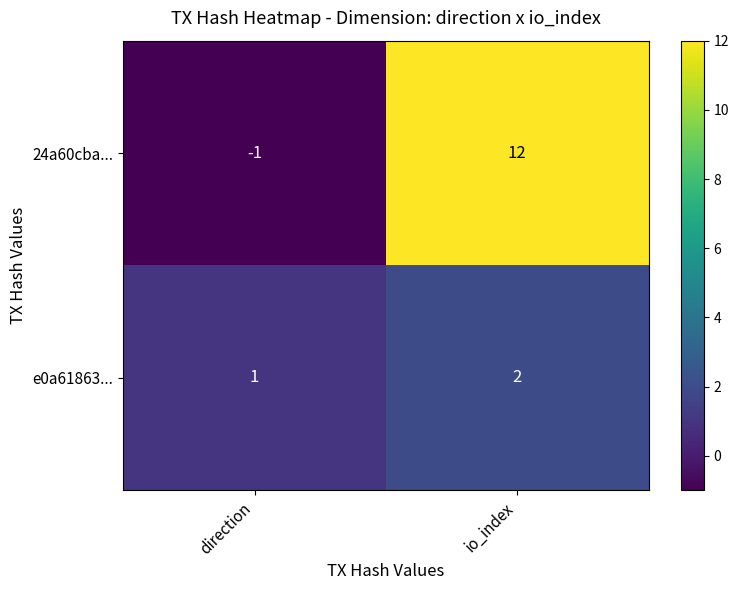

Reading left to right, what are all the values shown in this chart?

24a60cba...: -1	12
e0a61863...: 1	2